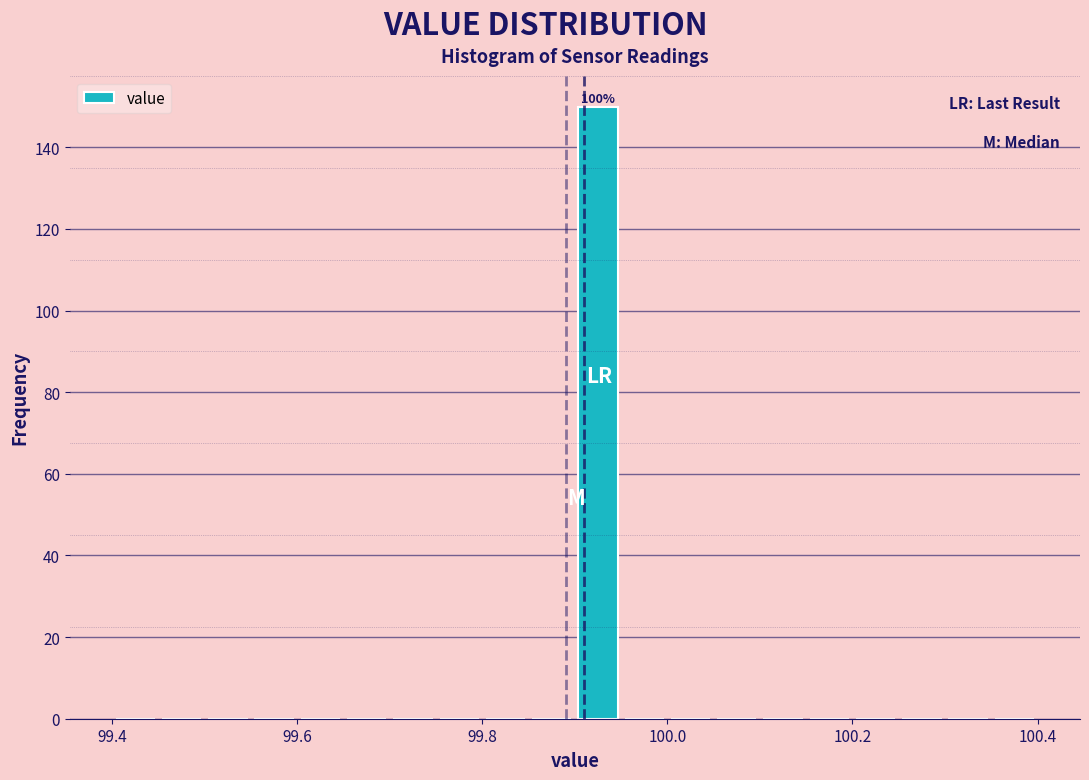

Read against the x-axis, roughly where is the centre of the tallest bar?

99.92